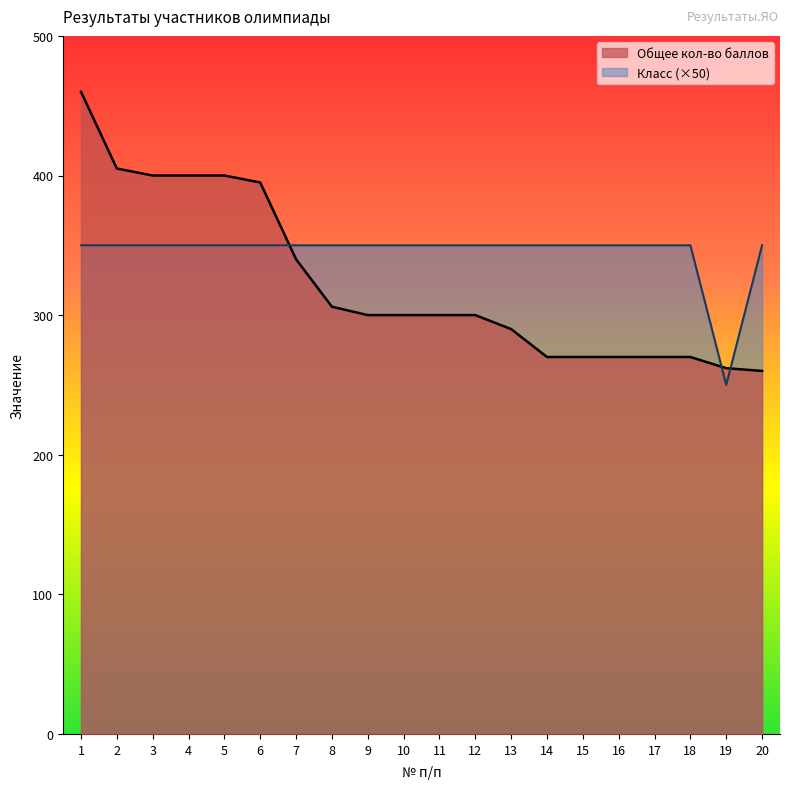

What is the sum of the Общее кол-во баллов values at 8 and 9?

606